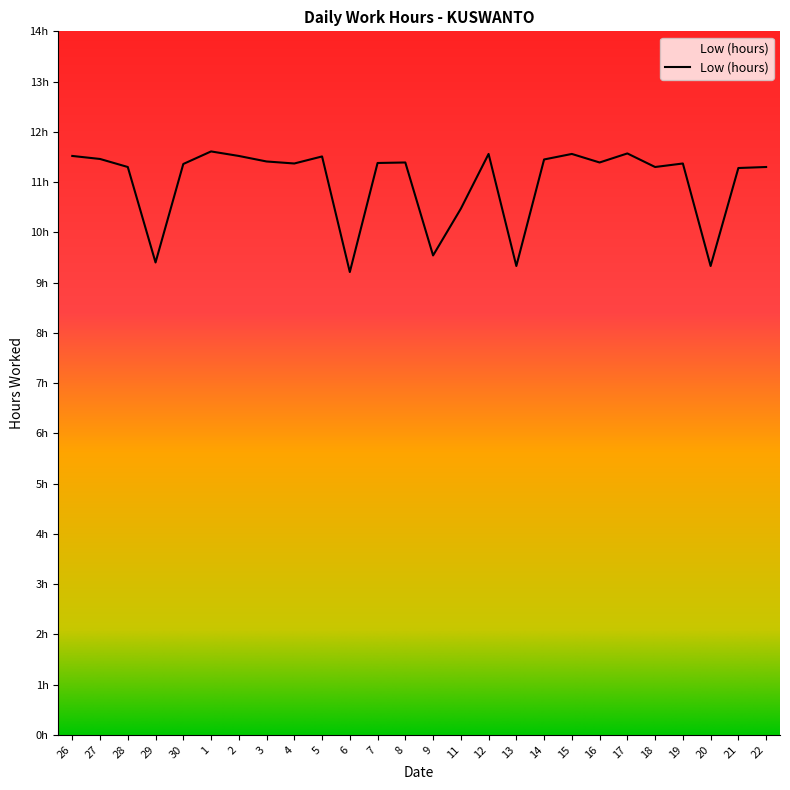

The chart shows a value of 9.3 at 13. True or false?

True